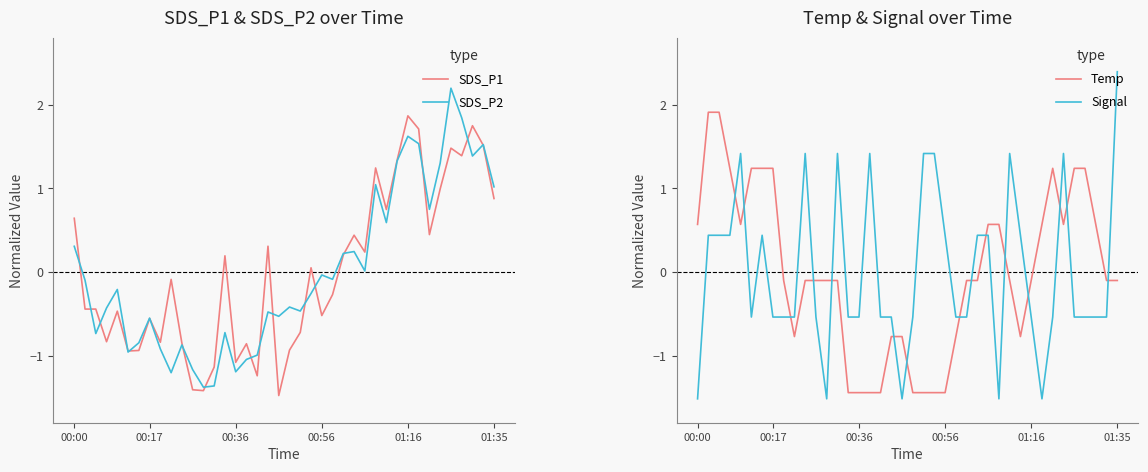

At 38, list the series in order from smallest to largest.

Signal, Temp, SDS_P1, SDS_P2